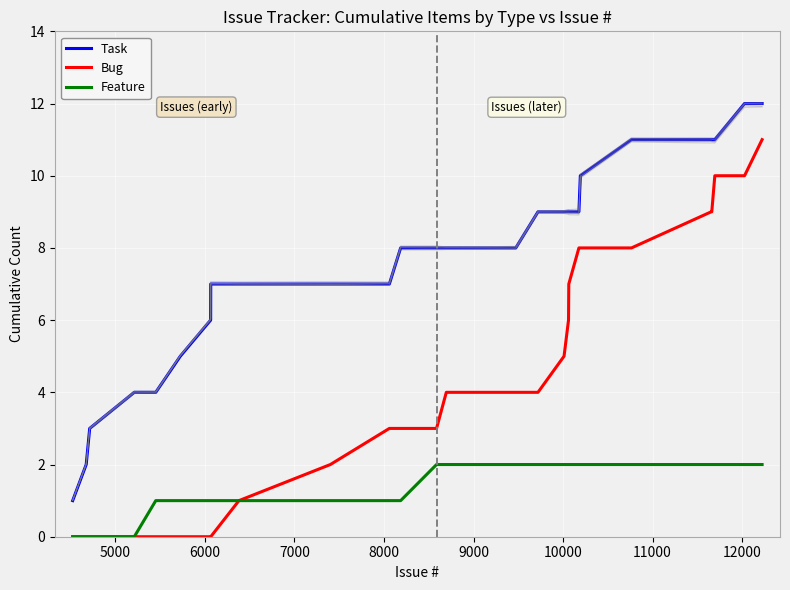

True or false: Feature and Task intersect in this chart.

False